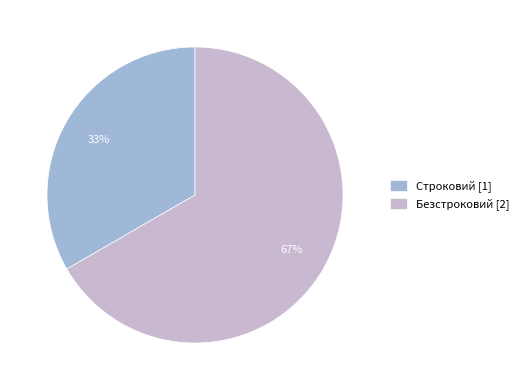

Which slice is the largest?

Безстроковий